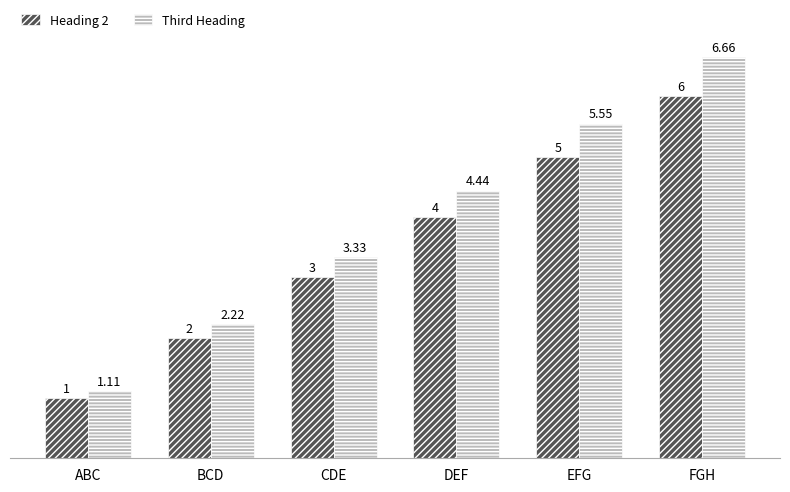

What is the spread (max minus min) of values at FGH?

0.7